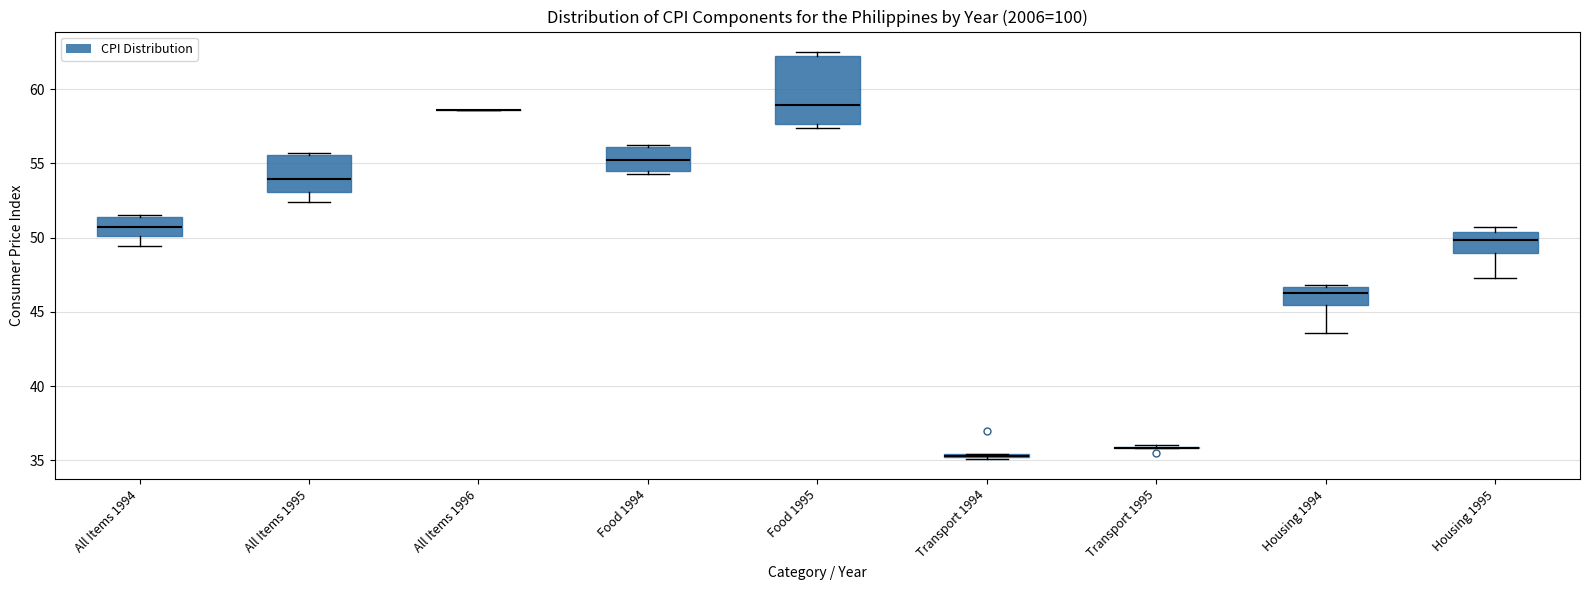

Where is the lower edge of the box for Transport 1994 on the y-axis? The values are not printed on the chart, so give them approximately, as read against the axis.

35.0